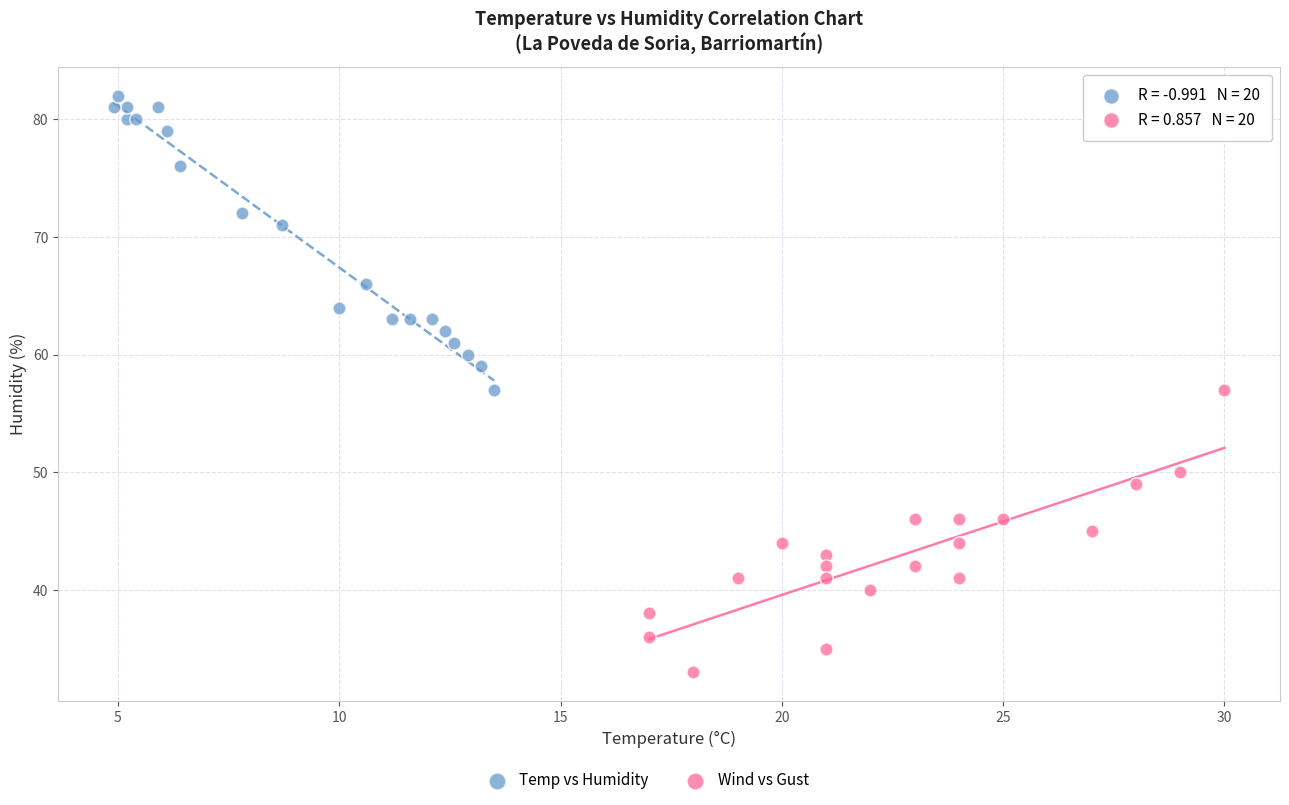

Which series reaches the minimum Y coordinate?

Wind vs Gust